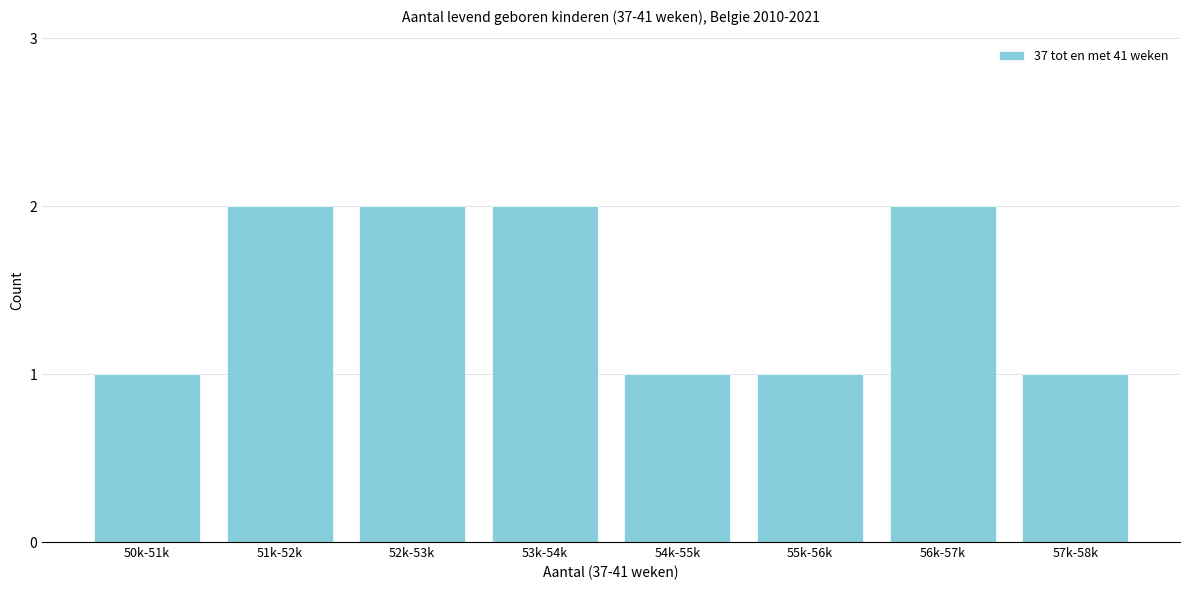

Reading left to right, list all the values displayed in this chart.

50k-51k=1	51k-52k=2	52k-53k=2	53k-54k=2	54k-55k=1	55k-56k=1	56k-57k=2	57k-58k=1